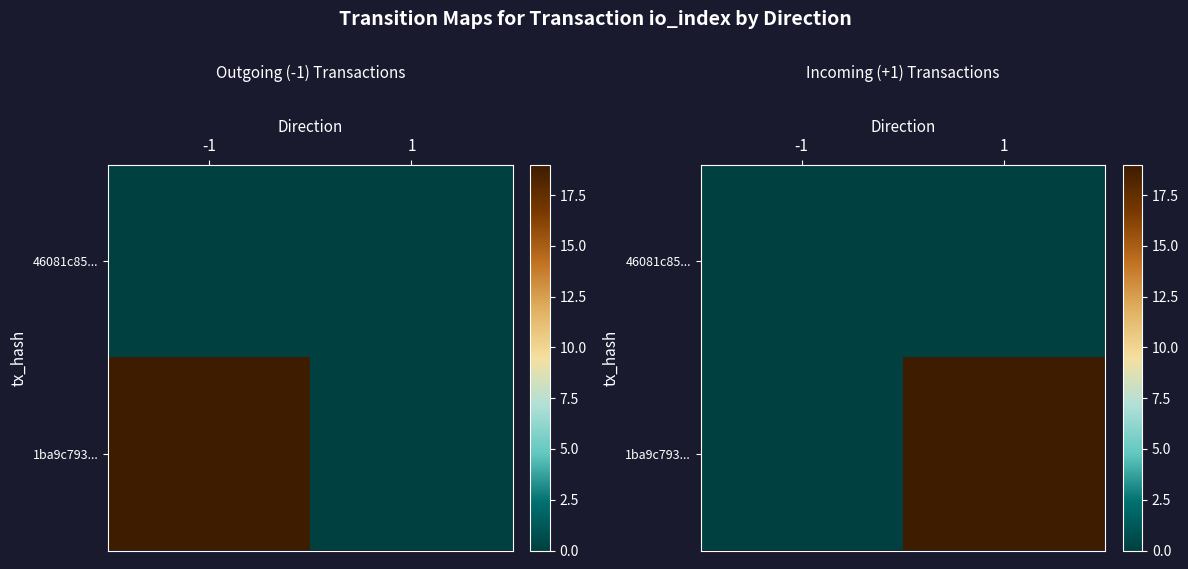

Is the value of 46081c85... at 1 greater than the value of 1ba9c793... at 1?

No